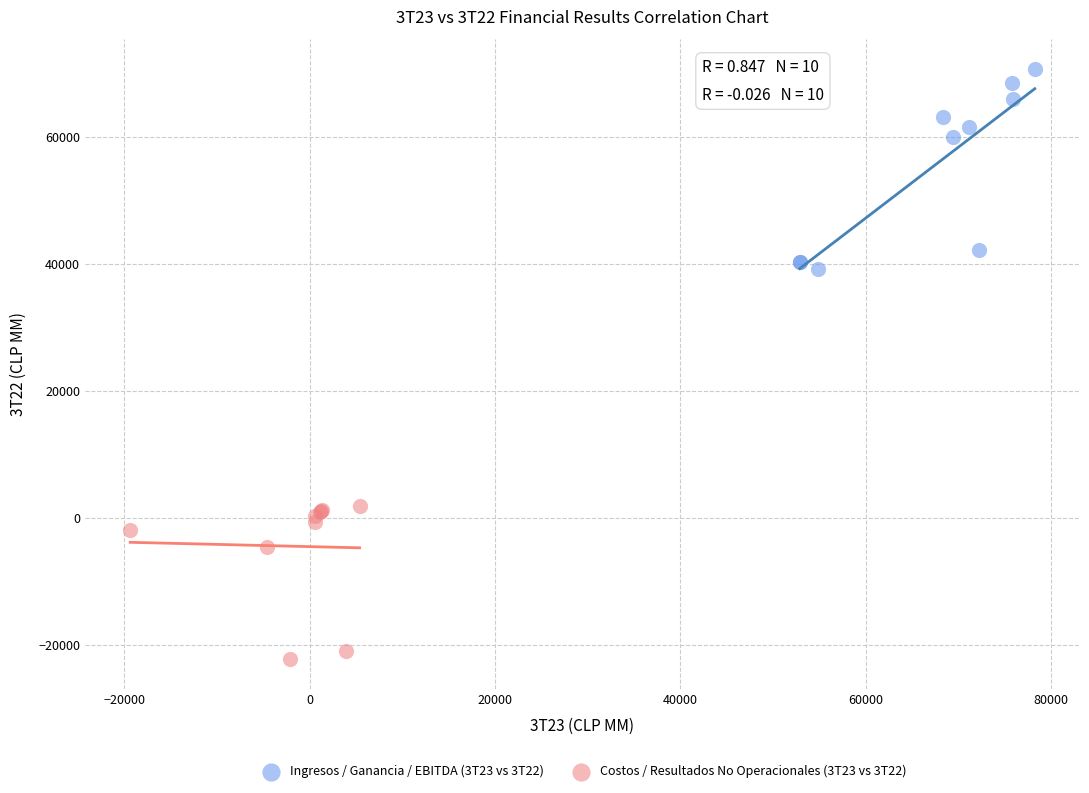

Which series reaches the maximum Y coordinate?

Ingresos / Ganancia / EBITDA (3T23 vs 3T22)